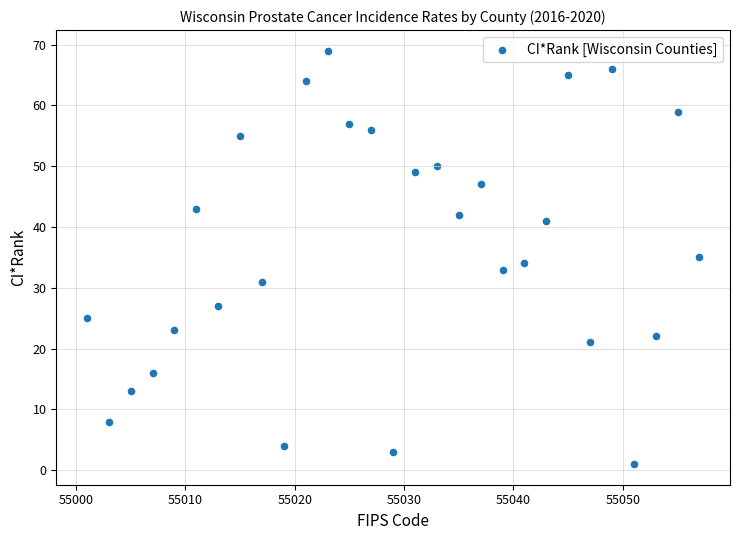

What is the range of Y values (max minus min)?

68